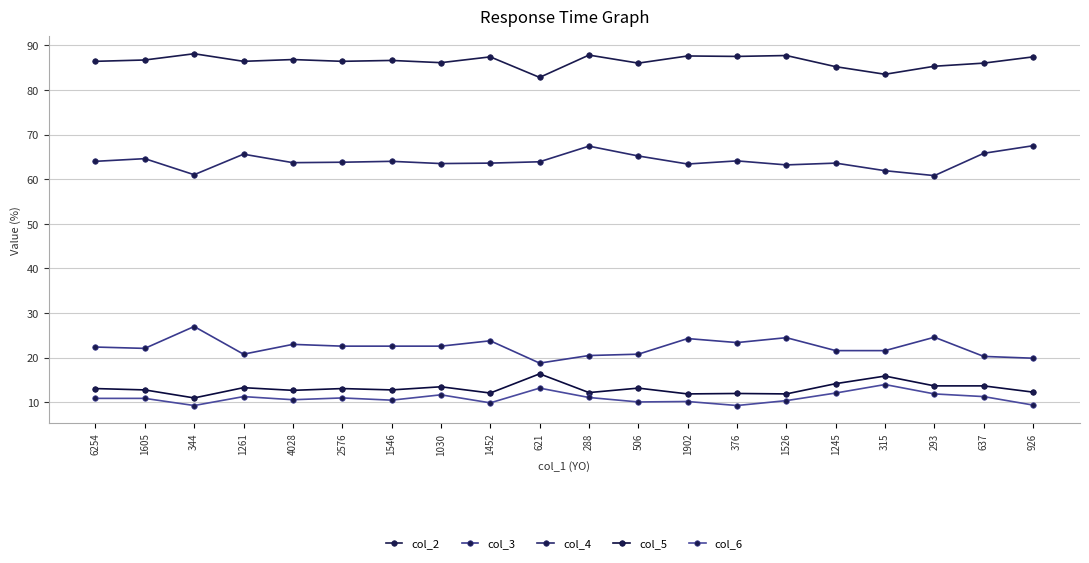

How many series are shown in this chart?

5